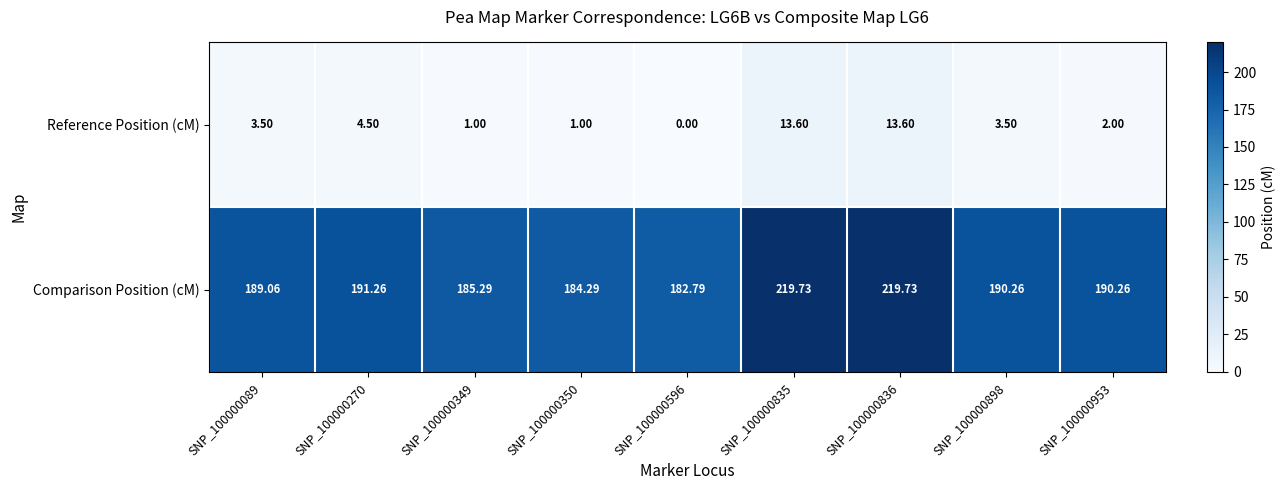

Which series has the largest total across all categories?

Comparison Position (cM)